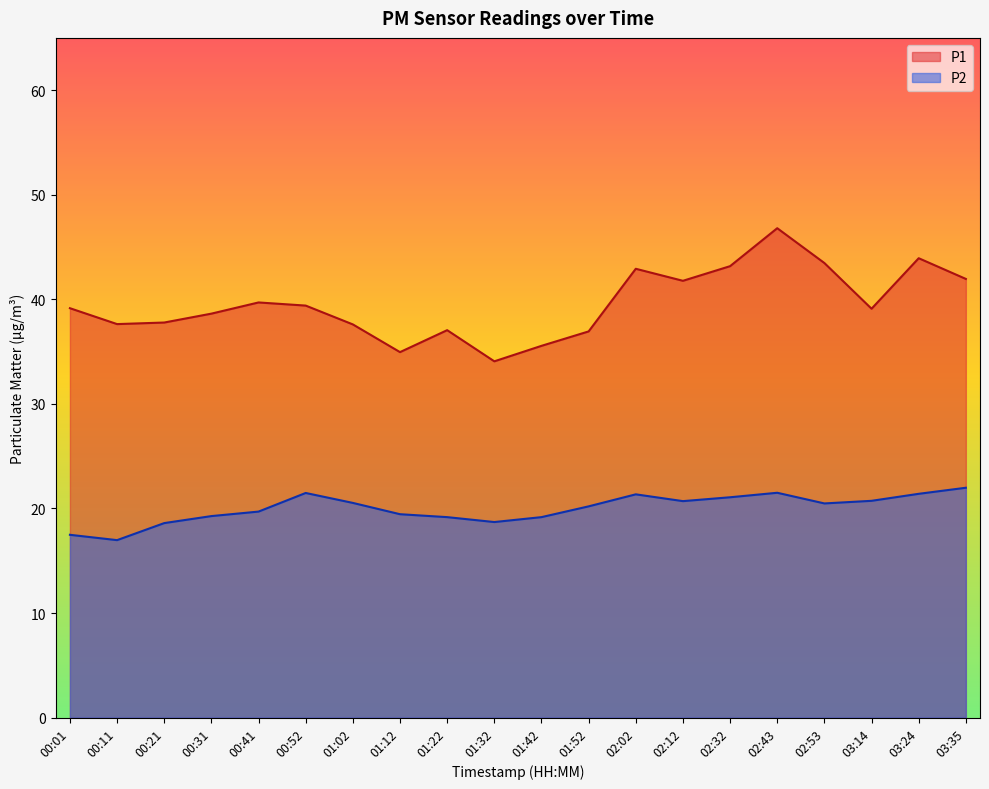

What is the approximate value of P1 at 00:11?

37.6